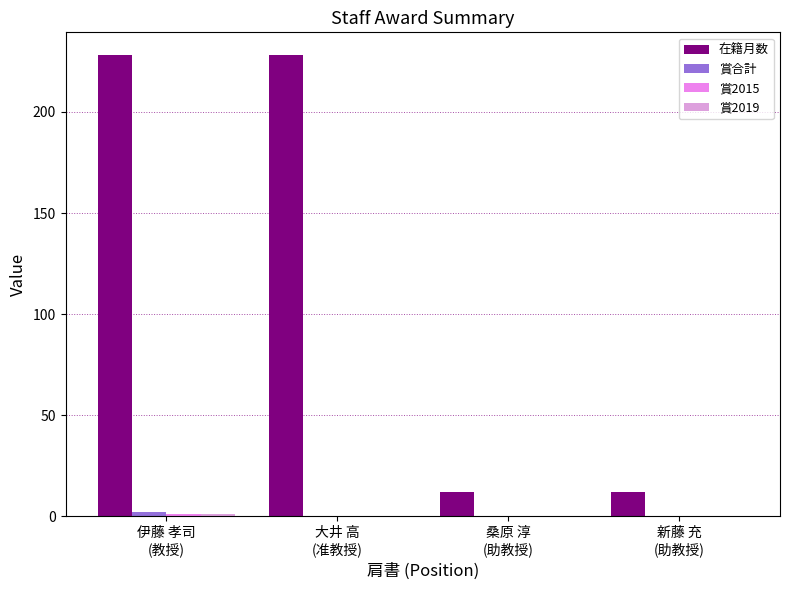

Count the 在籍月数 values in the range 12 to 228.

4